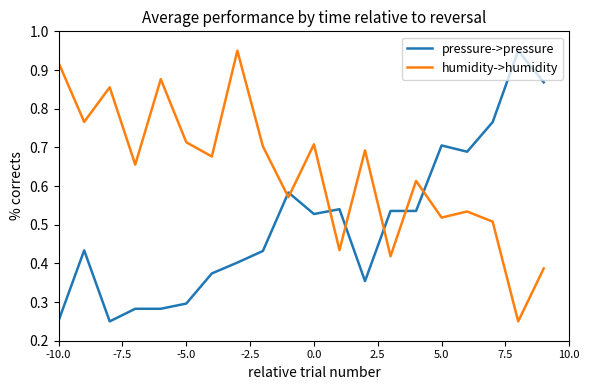

True or false: humidity->humidity and pressure->pressure intersect in this chart.

True